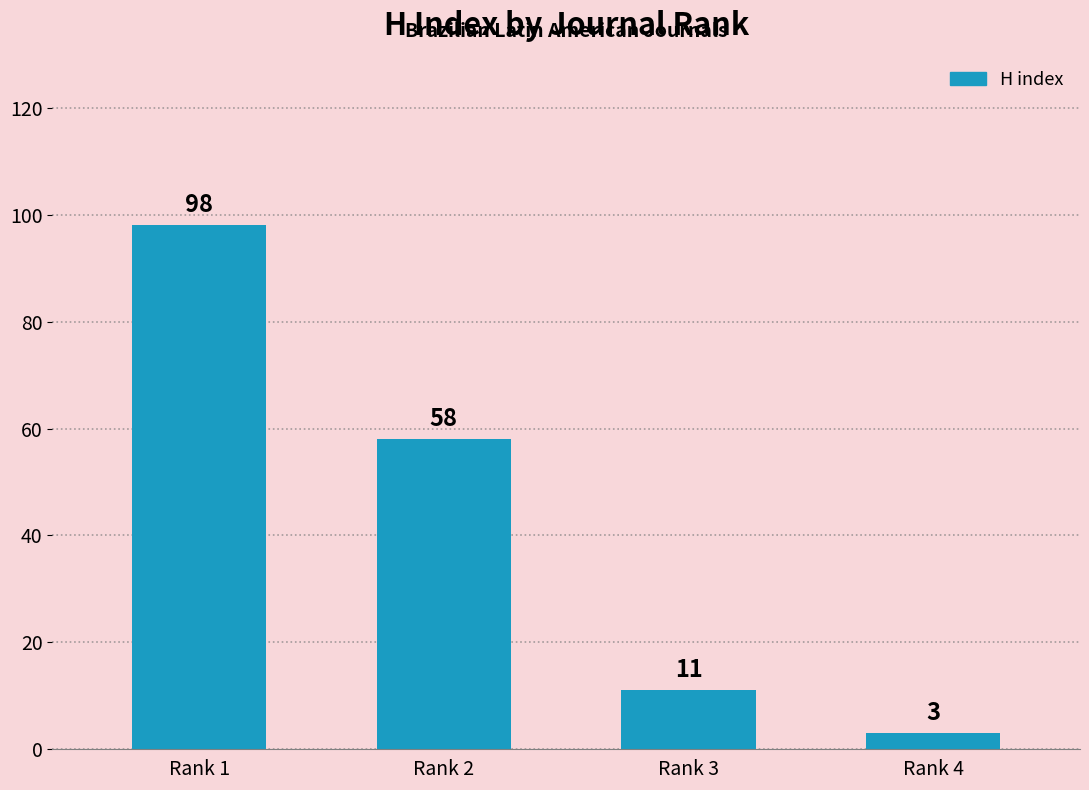

What is the change in value from Rank 1 to Rank 3?

-87